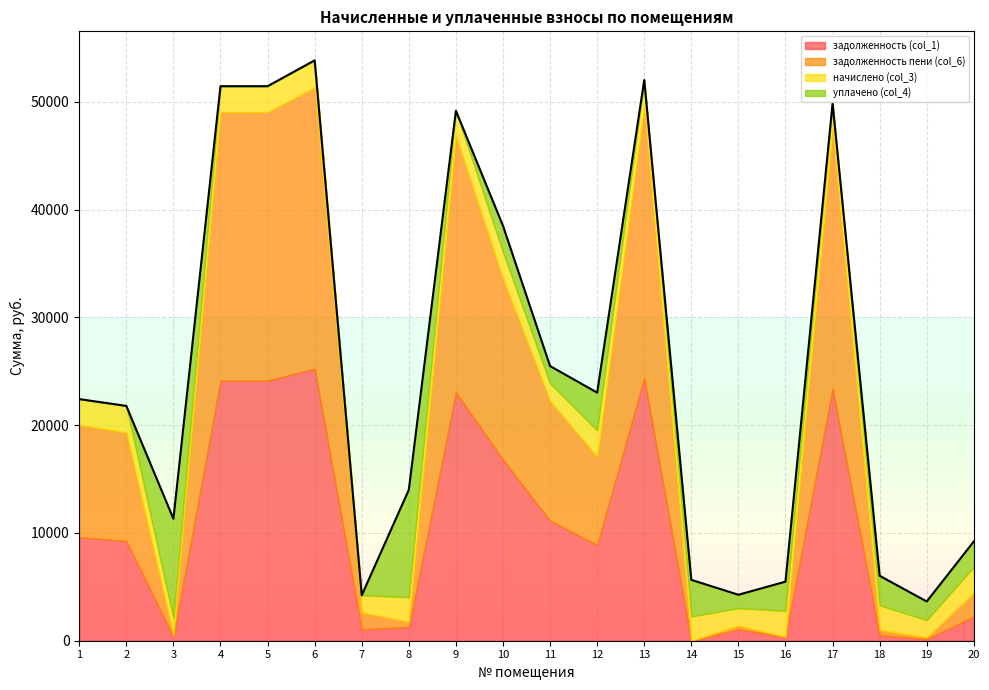

Reading left to right, list all the values displayed in this chart.

задолженность (col_1): 9606.3	9254.3	346.4	24121.3	24121.3	25244.5	1051.9	1261.0	23051.6	16804.2	11128.6	8888.6	24388.6	0.0	1062.3	344.4	23372.6	503.8	158.3	2232.7
задолженность пени (col_6): 10407.2	10073.0	175.0	24922.2	24922.2	26082.8	1579.3	504.4	23817.0	16803.4	11127.9	8198.5	25198.5	0.0	355.9	13.7	24148.7	504.2	162.6	2221.9
начислено (col_3): 2402.9	2456.2	1555.7	2402.9	2402.9	2514.8	1582.4	2269.7	2296.3	2445.6	1619.7	2429.6	2429.6	2253.8	1603.7	2408.2	2328.3	2275.0	1587.8	2397.6
уплачено (col_4): 0.0	0.0	9237.0	0.0	0.0	0.0	0.0	9967.3	0.0	2440.9	1606.7	3500.0	0.0	3393.0	1241.0	2712.0	0.0	2741.0	1731.0	2360.0